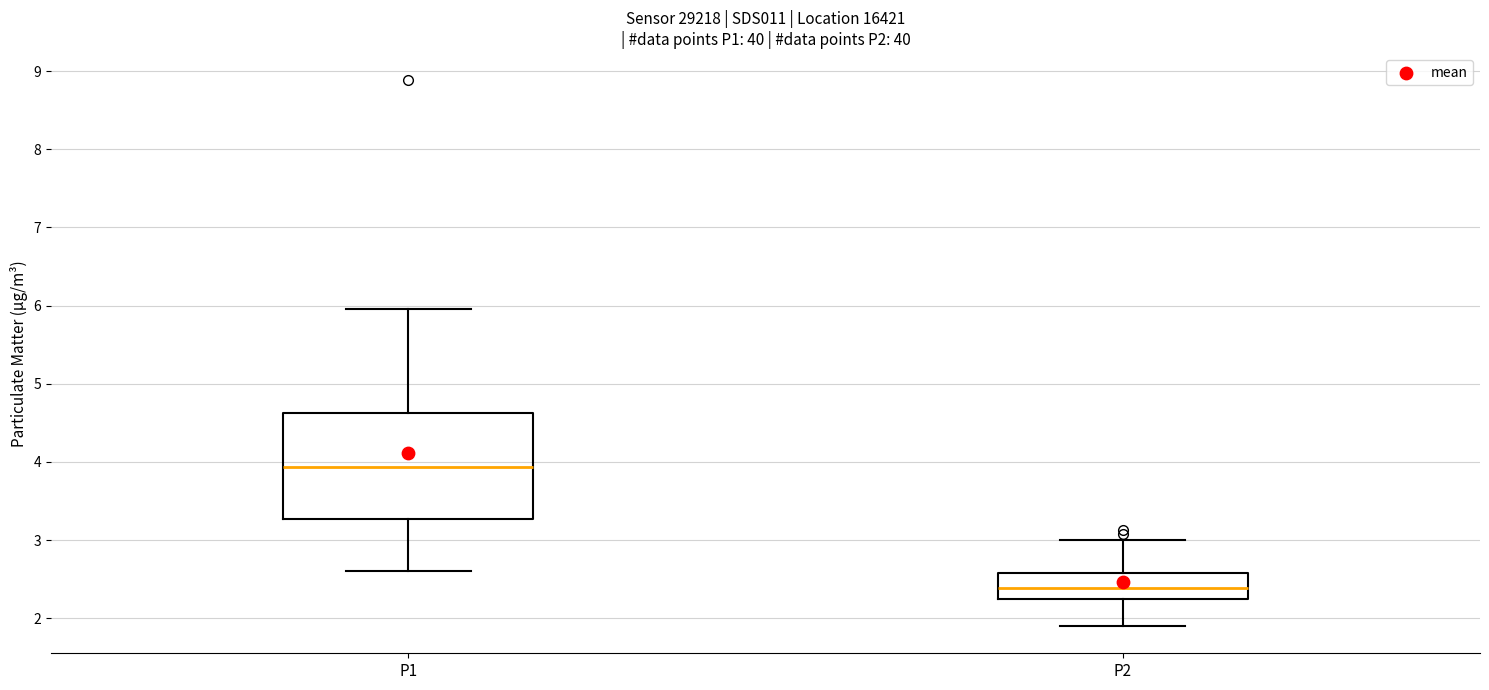

Where does the upper whisker of the box for P1 end on the y-axis? The values are not printed on the chart, so give them approximately, as read against the axis.

6.0